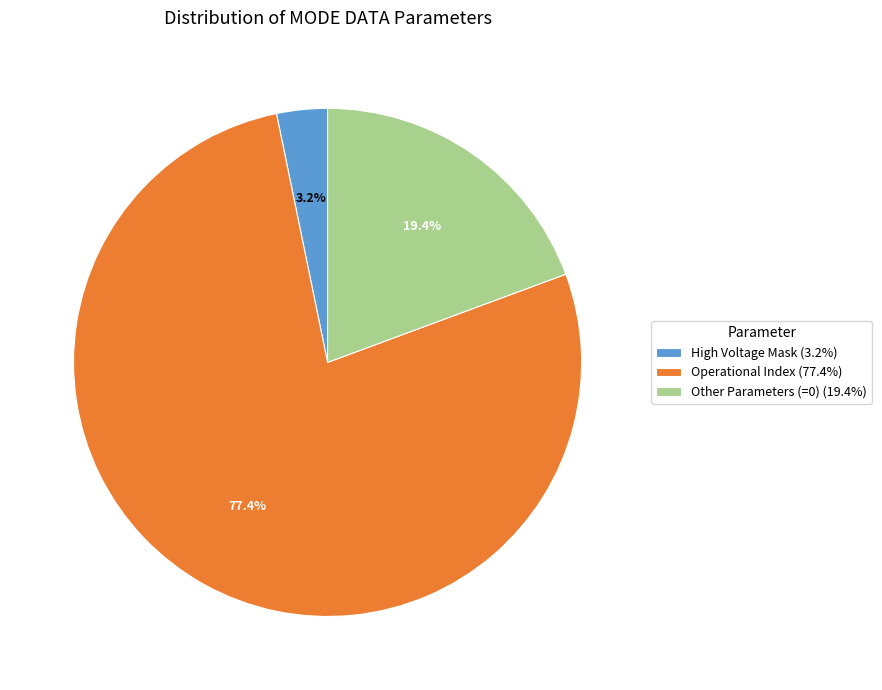

Is there a majority slice in this chart?

Yes